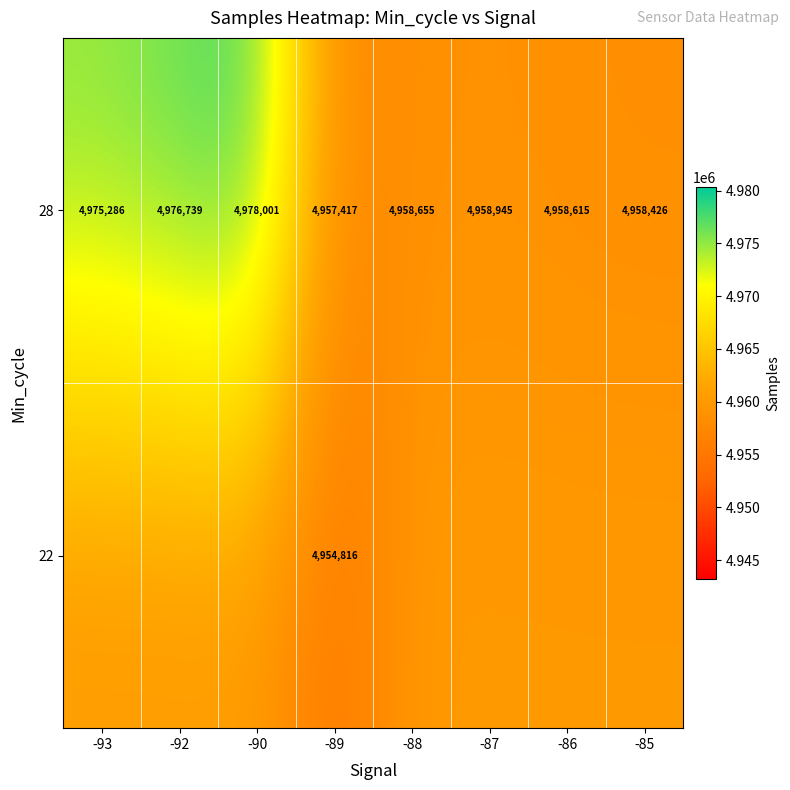

At which category does the chart reach its peak across all series?

-90